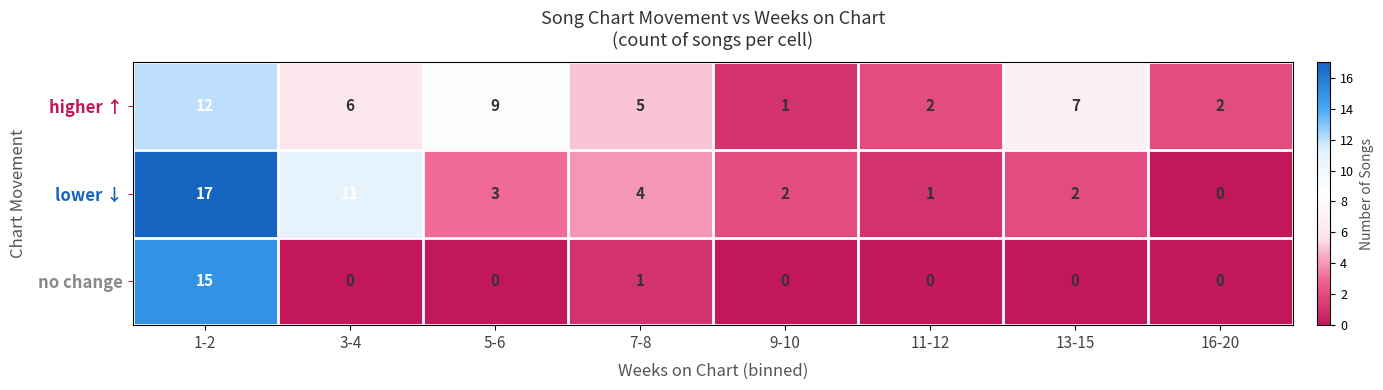

Reading left to right, transcribe all the data shown in this chart.

higher ↑: 1-2=12	3-4=6	5-6=9	7-8=5	9-10=1	11-12=2	13-15=7	16-20=2
lower ↓: 1-2=17	3-4=11	5-6=3	7-8=4	9-10=2	11-12=1	13-15=2	16-20=0
no change: 1-2=15	3-4=0	5-6=0	7-8=1	9-10=0	11-12=0	13-15=0	16-20=0